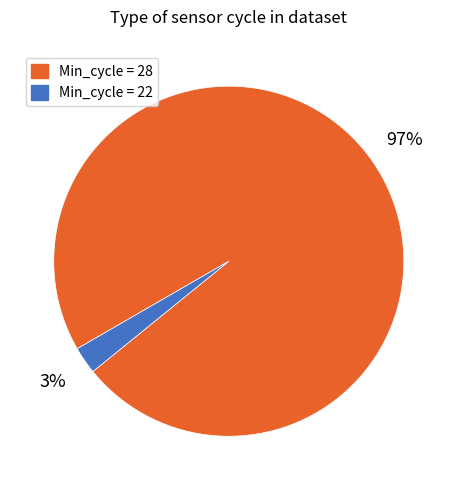

Is there any slice that represents more than half of the pie?

Yes